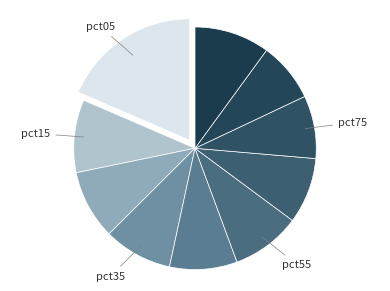

Which category has the biggest portion of the pie?

pct05